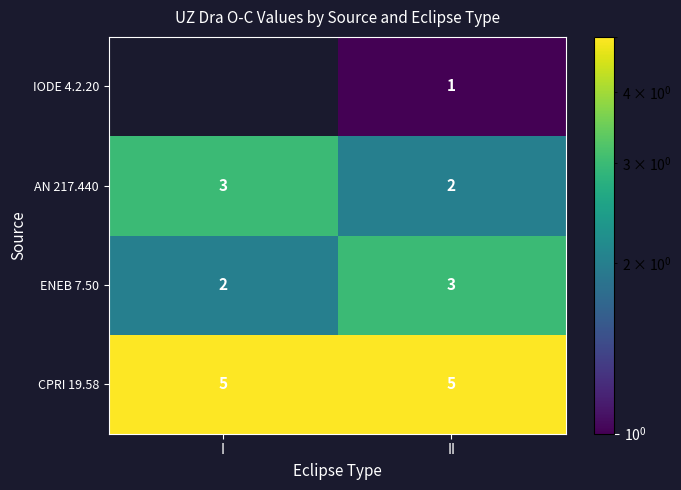

What is the greatest value displayed?

5.0